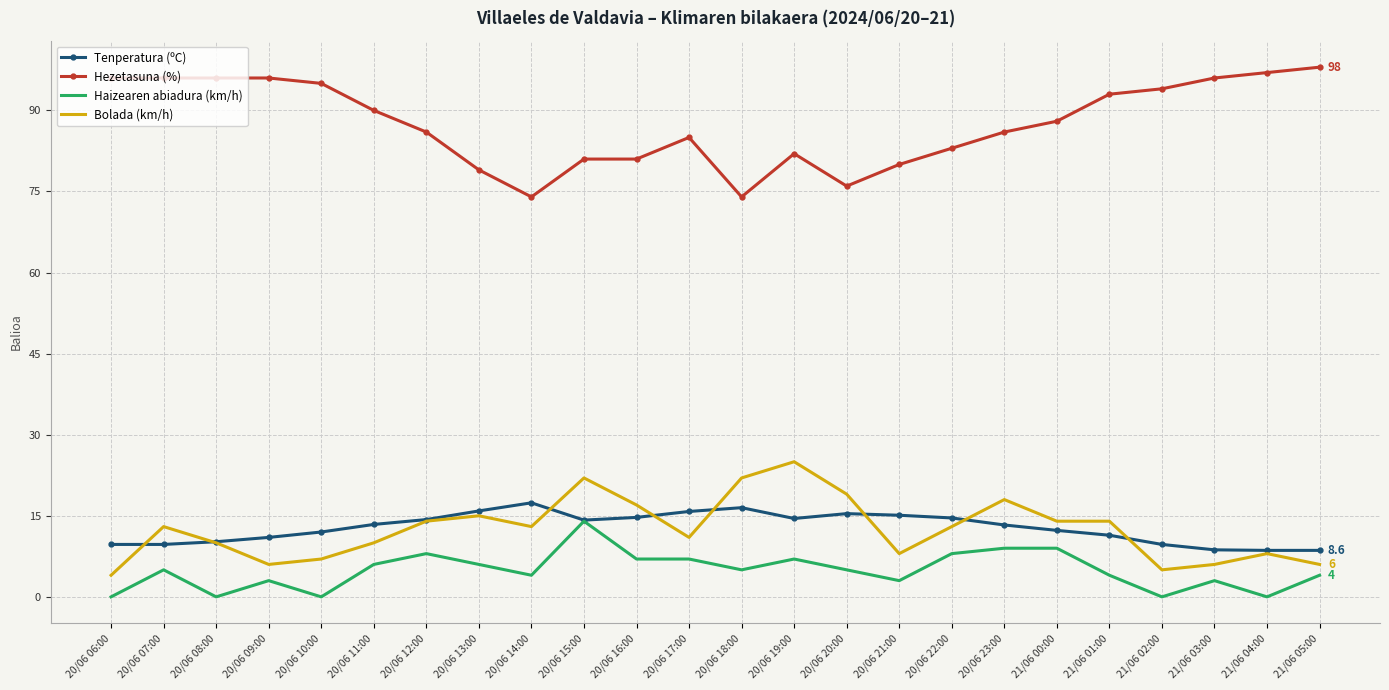

True or false: Hezetasuna (%) and Bolada (km/h) intersect in this chart.

False